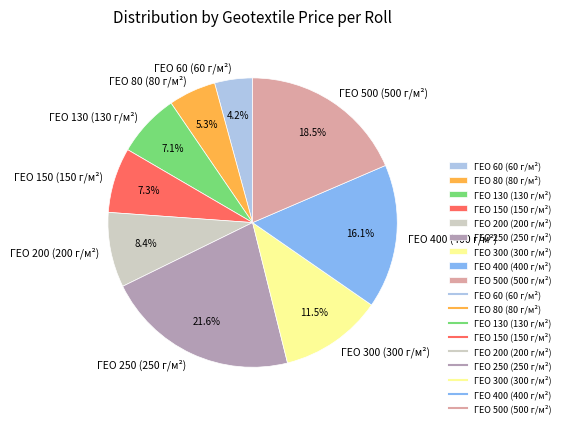

To the nearest percent, what is the difference between the largest and smallest slice percentages?

17%